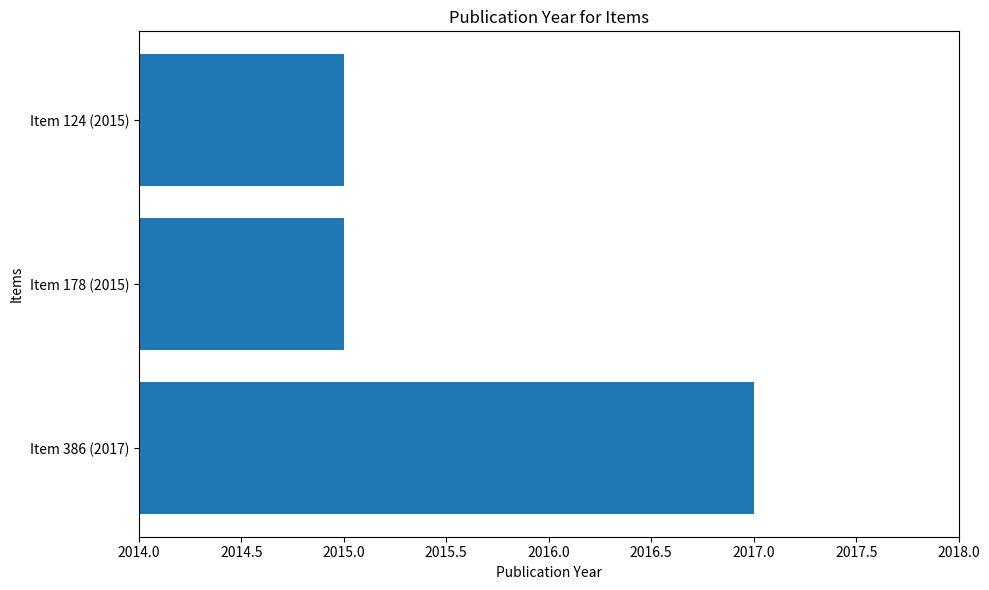

Between Item 386 (2017) and Item 124 (2015), which is larger?

Item 386 (2017)